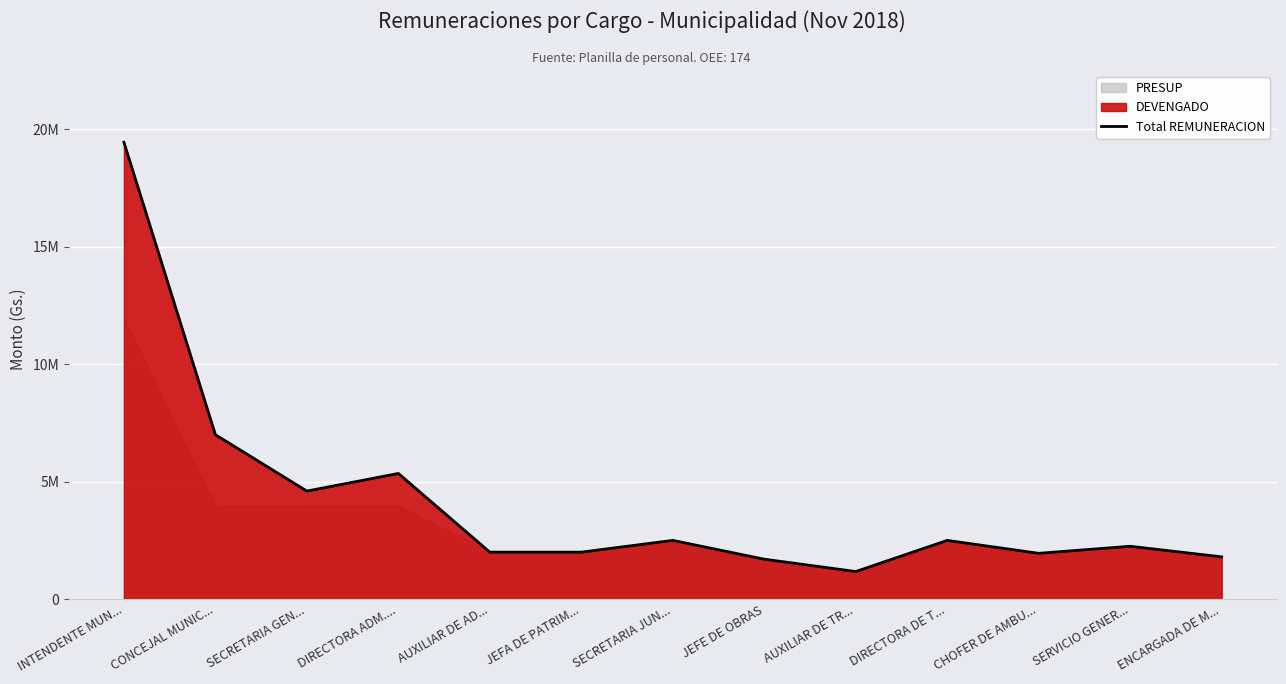

Where does the data first go above 2250000?

INTENDENTE MUN...